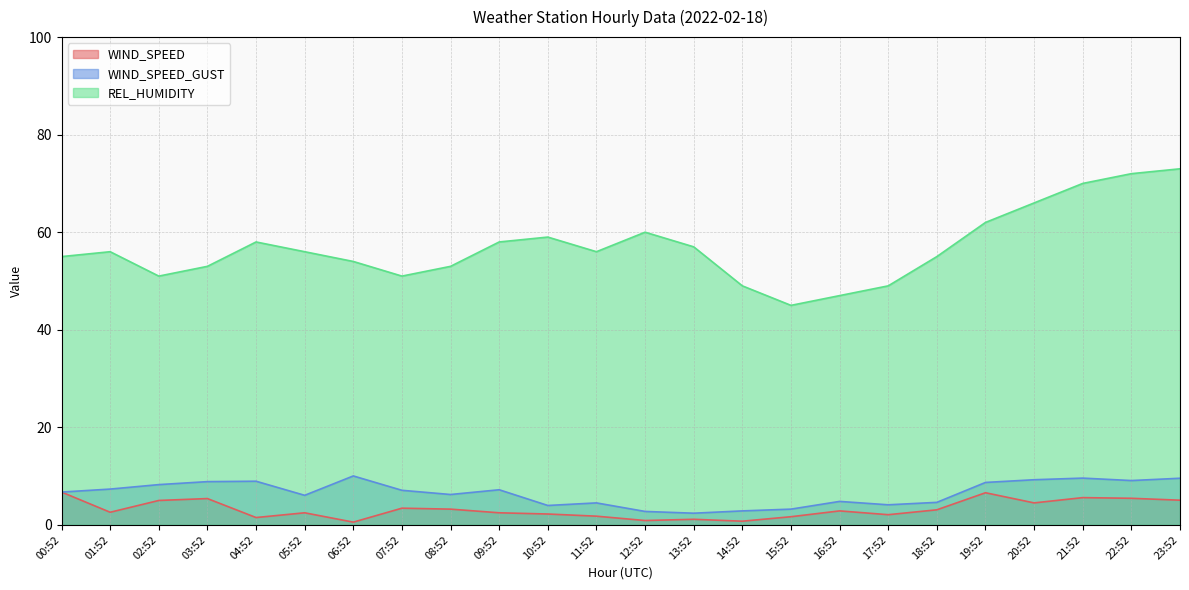

True or false: REL_HUMIDITY and WIND_SPEED cross at least once.

False